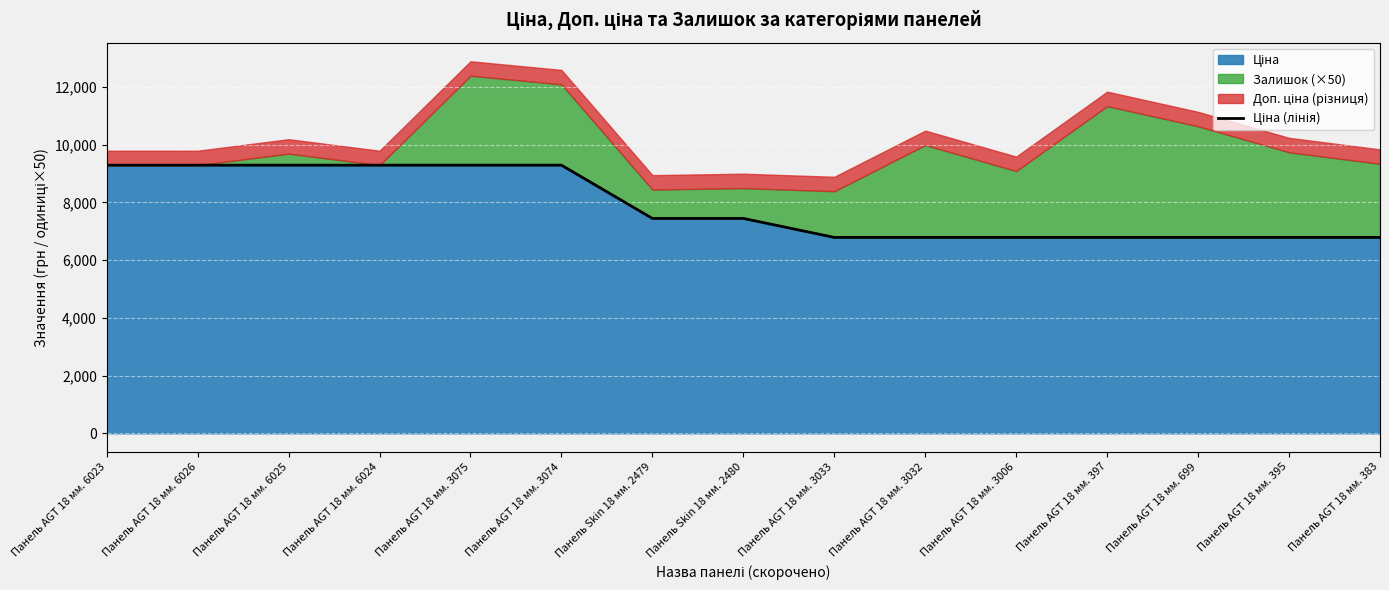

Read the value at Панель AGT 18 мм. 395.

6787.1